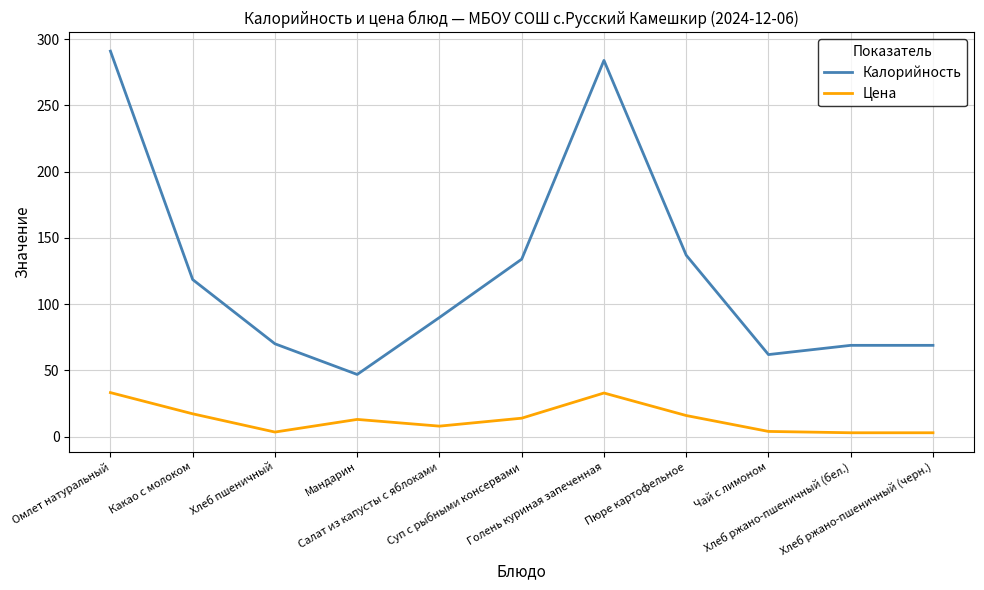

What is the maximum value for Калорийность?

291.0